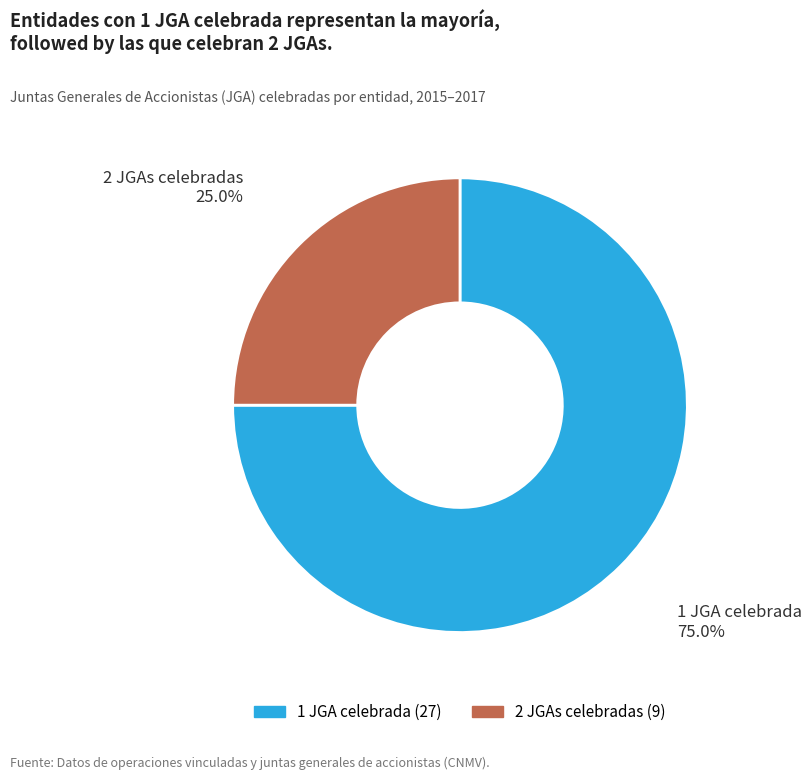

Does any single category account for the majority?

Yes